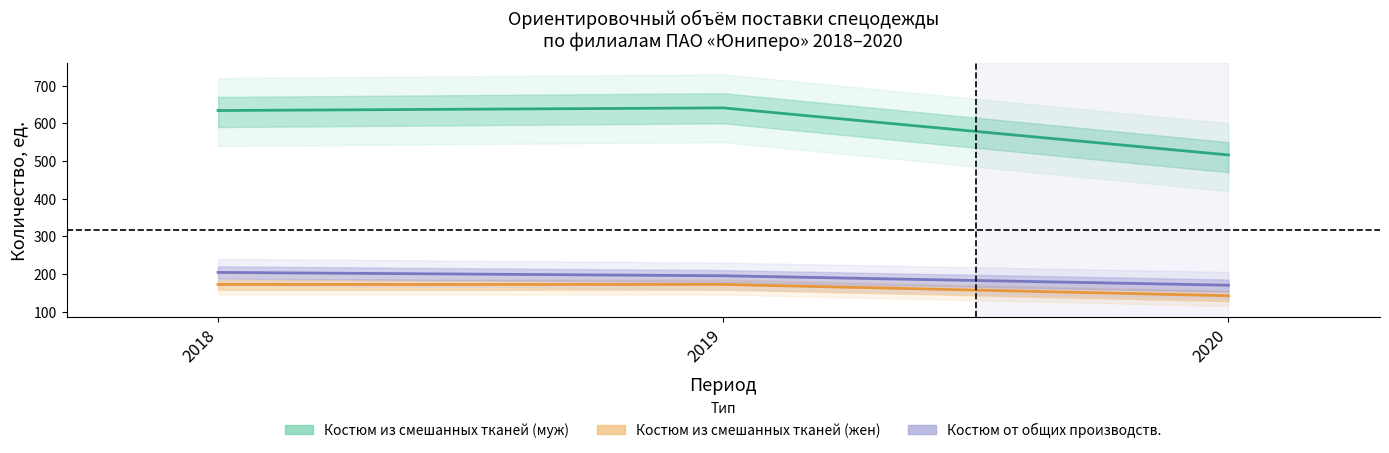

Is this an area chart (filled region under the line)?

No